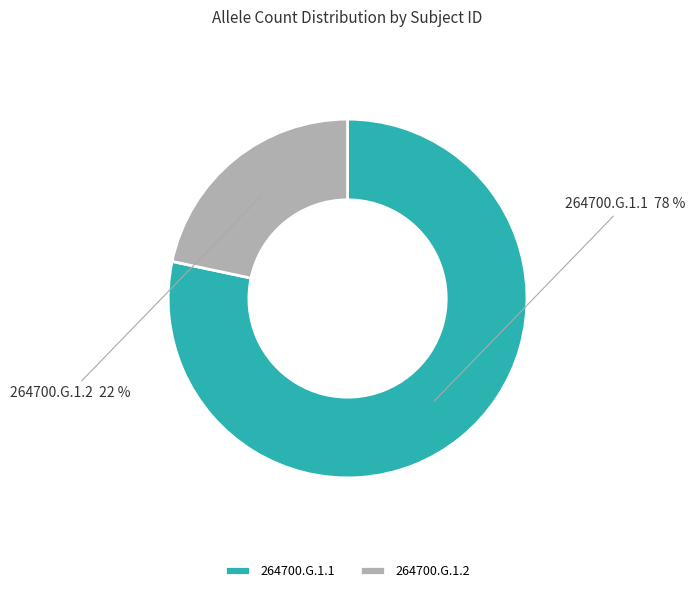

Combined, do 264700.G.1.2 and 264700.G.1.1 account for over 50%?

Yes